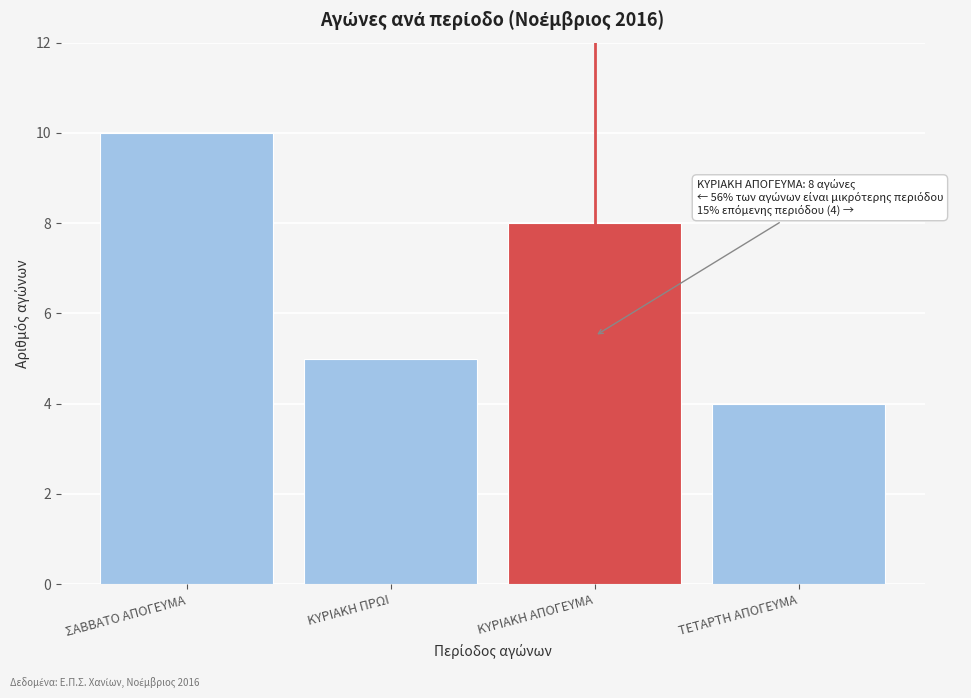

Reading right to left, extract all data points from this chart.

ΤΕΤΑΡΤΗ ΑΠΟΓΕΥΜΑ=4	ΚΥΡΙΑΚΗ ΑΠΟΓΕΥΜΑ=8	ΚΥΡΙΑΚΗ ΠΡΩΙ=5	ΣΑΒΒΑΤΟ ΑΠΟΓΕΥΜΑ=10